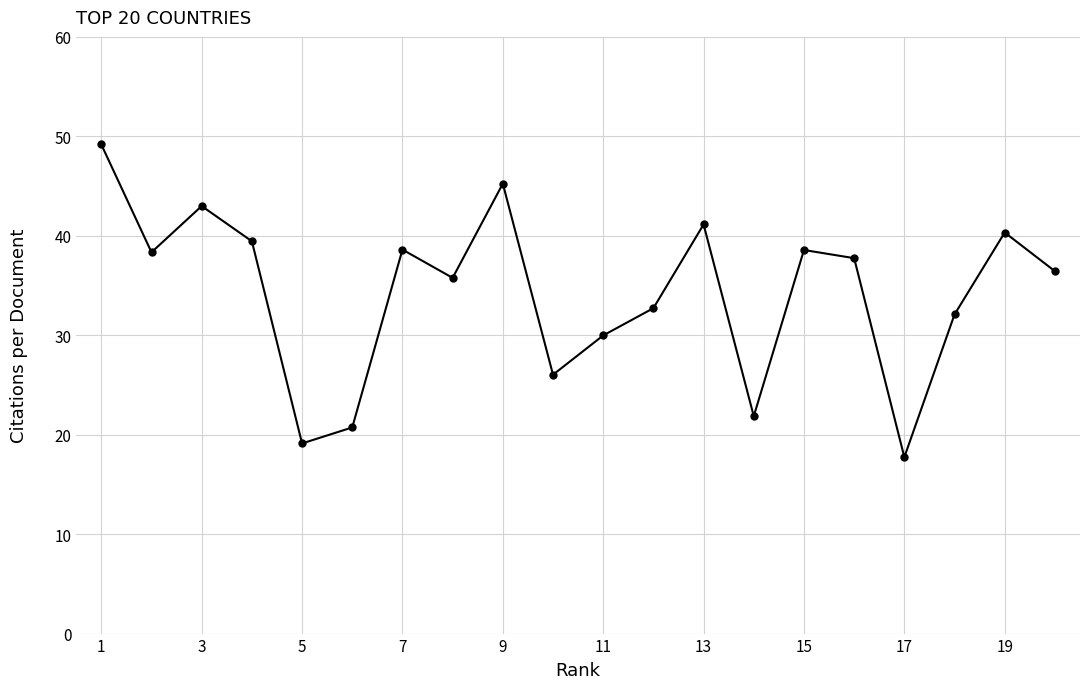

What is the difference between the maximum and minimum values?

31.4